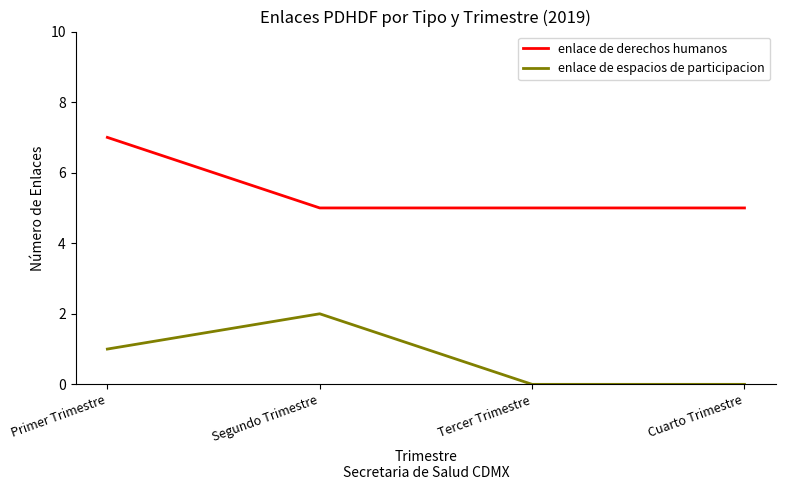

Reading right to left, transcribe all the data shown in this chart.

enlace de derechos humanos: 5	5	5	7
enlace de espacios de participacion: 0	0	2	1